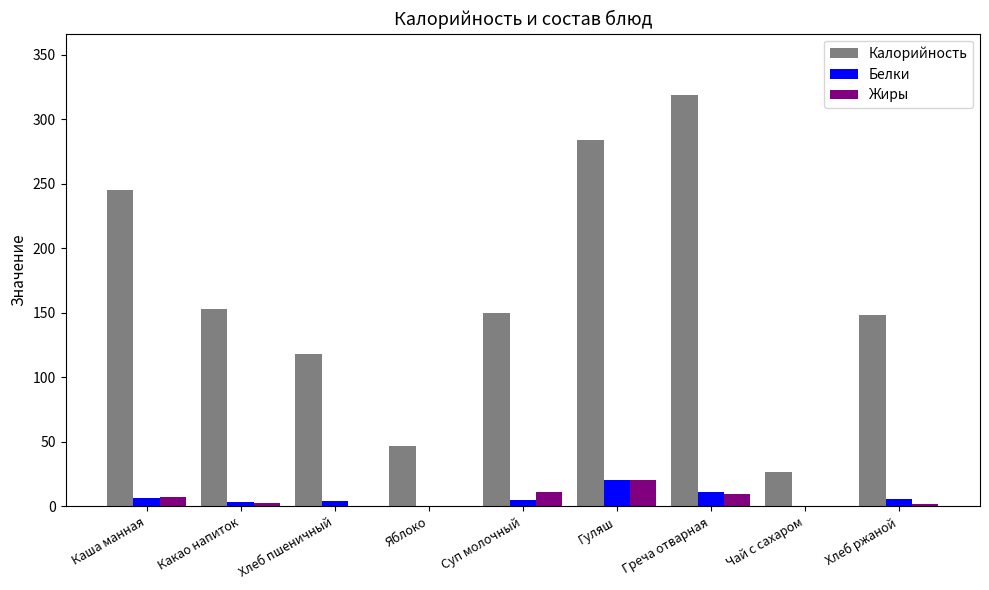

Between Какао напиток and Хлеб пшеничный, which series saw the biggest shift?

Калорийность